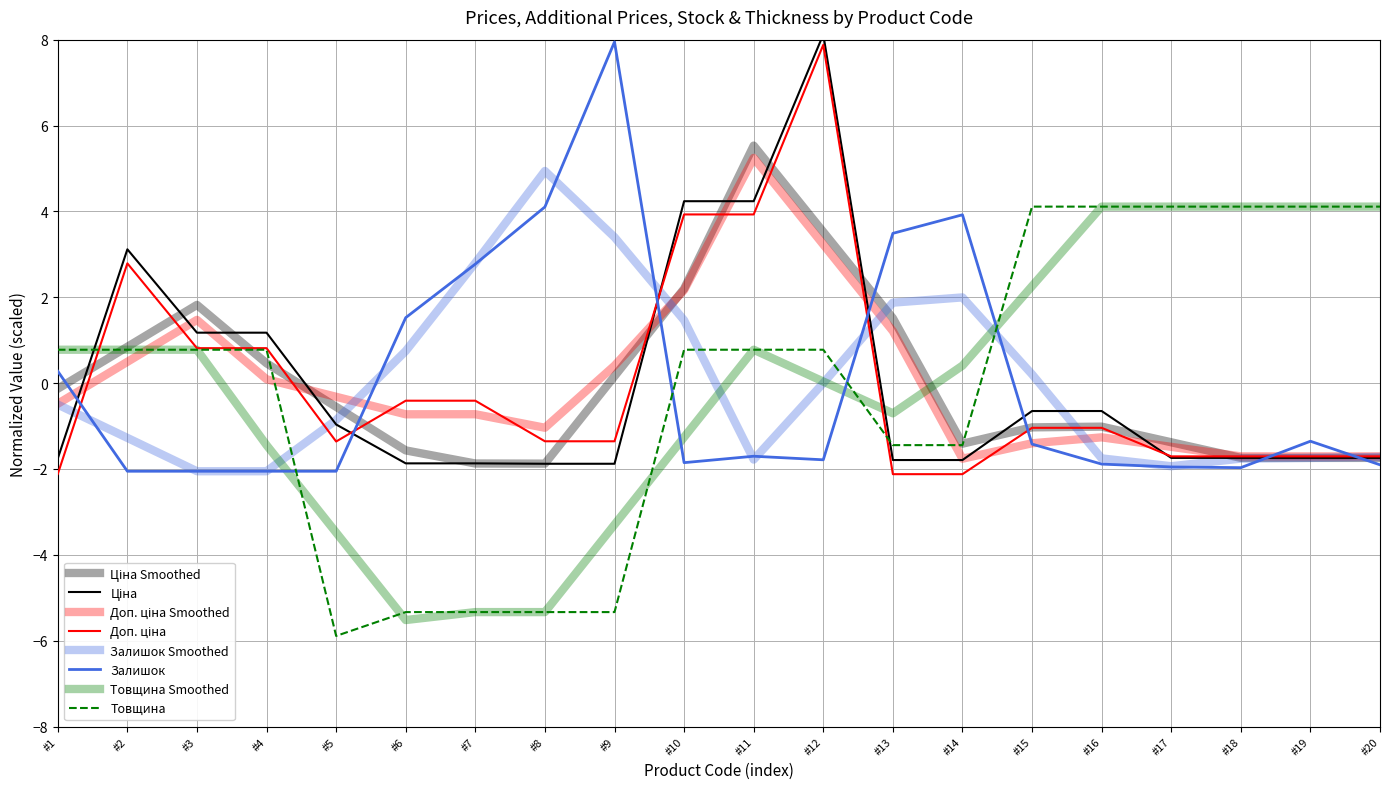

True or false: Доп. ціна has more than 1 interior local peaks.

True